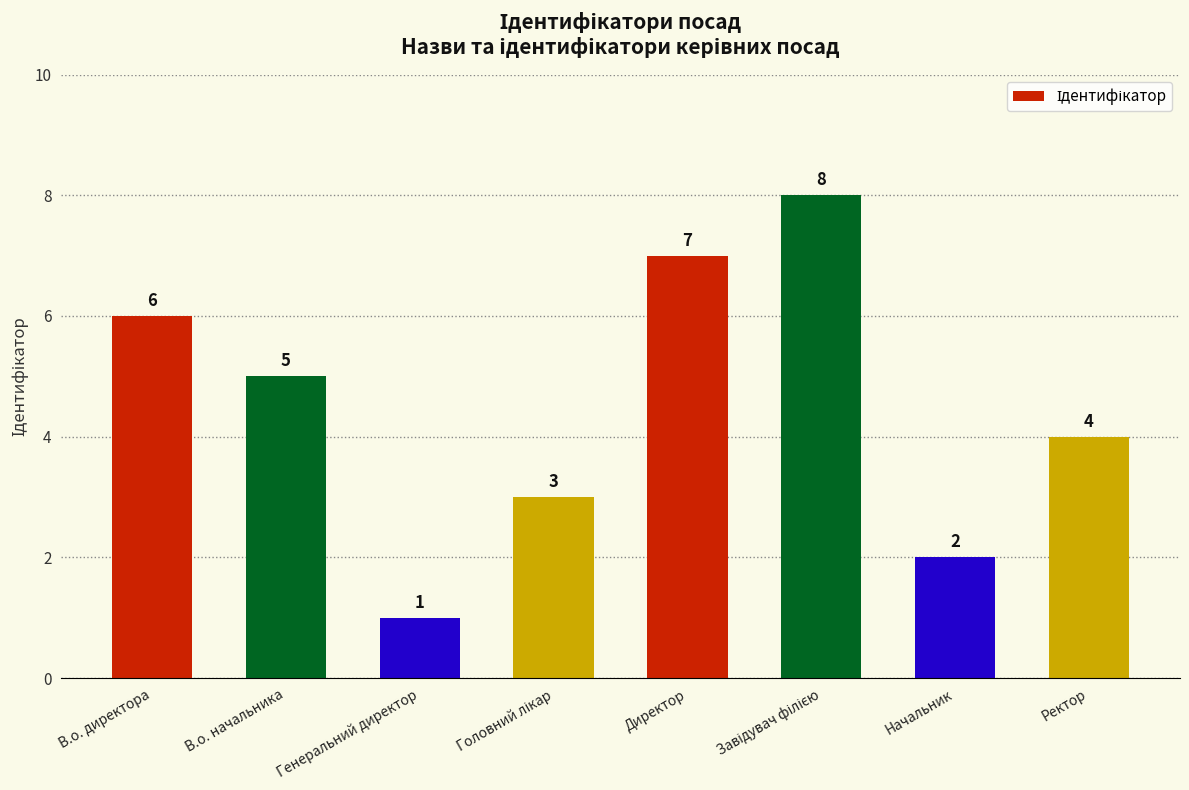

What is the difference between the second highest and minimum values?

6